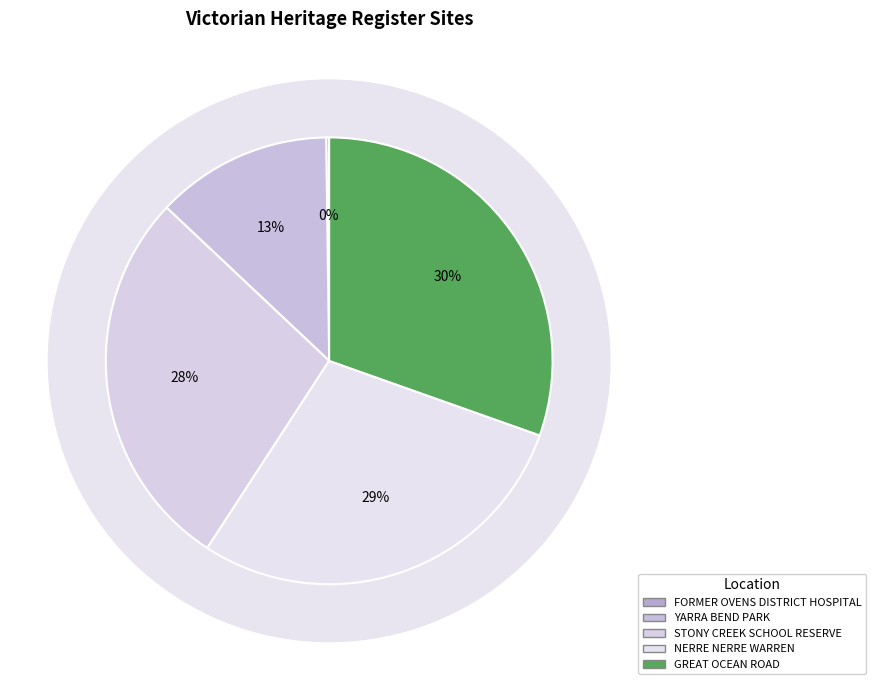

Does any single category account for the majority?

No